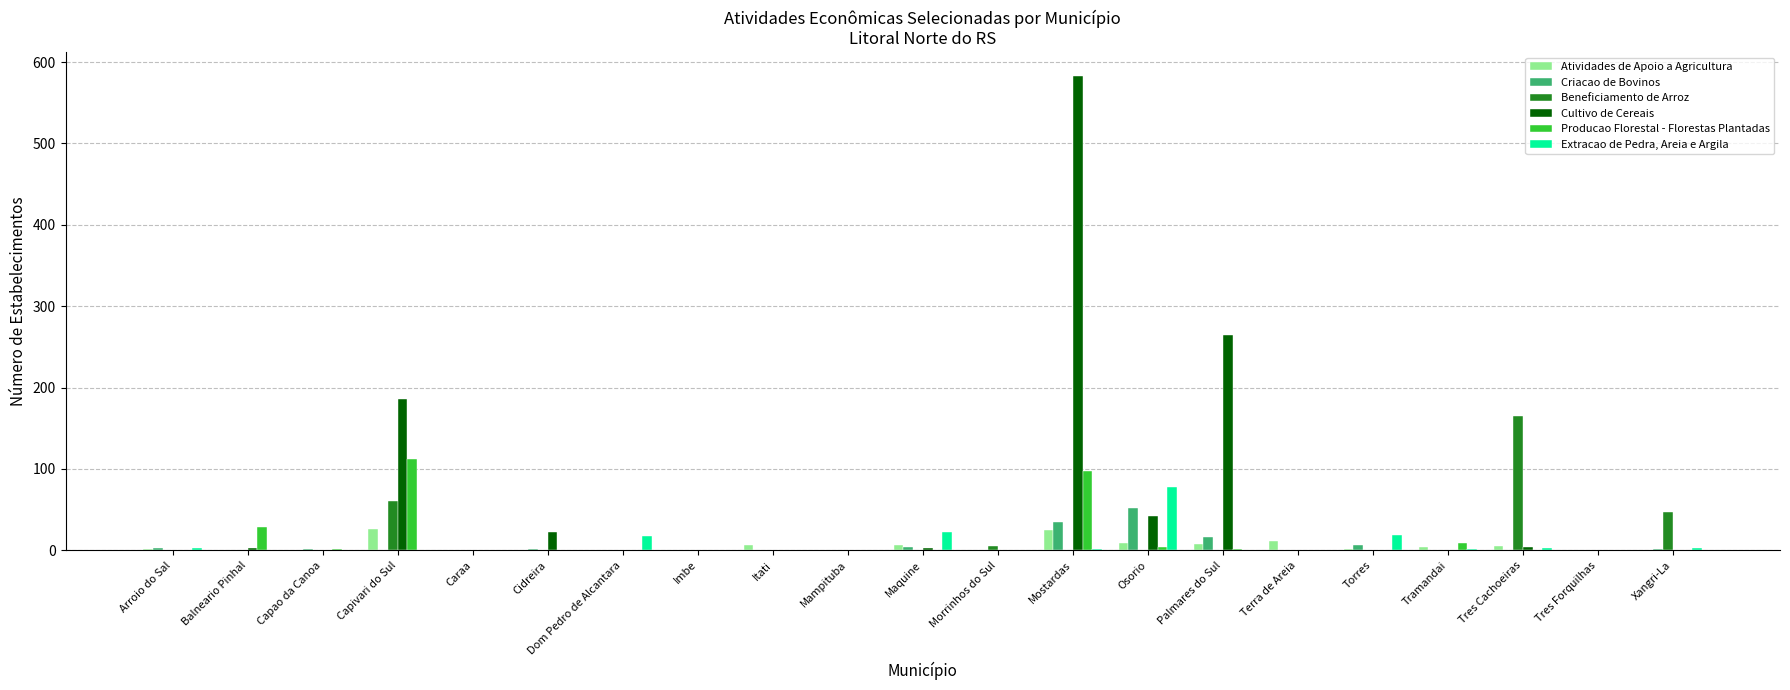

Is it true that Beneficiamento de Arroz equals 165 at Tres Cachoeiras?

True